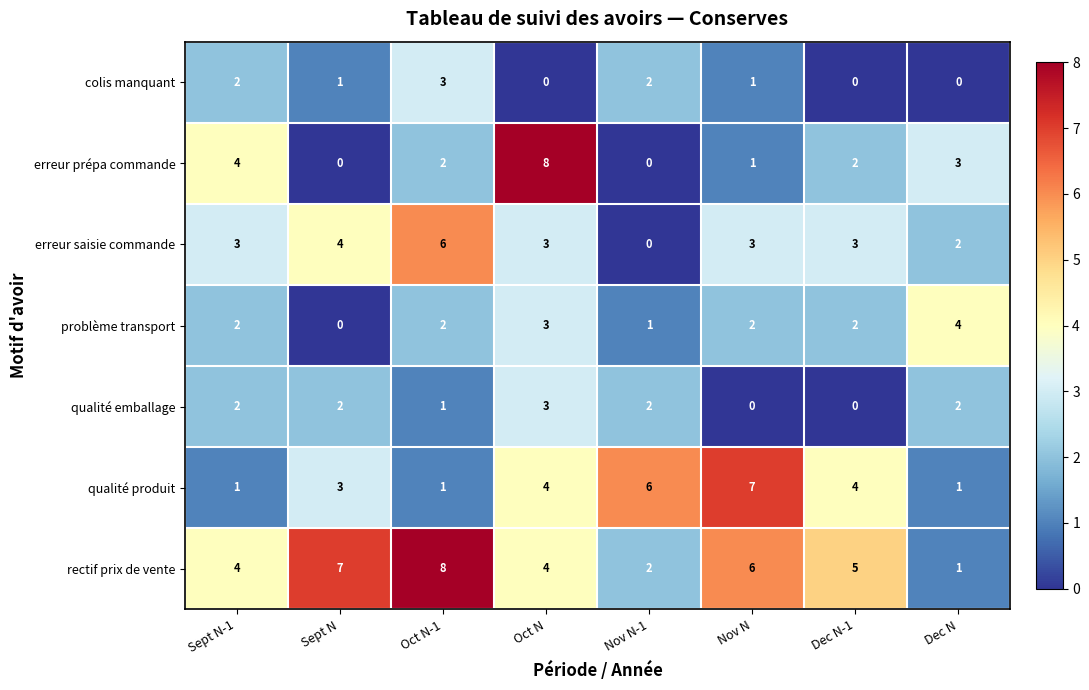

What is the maximum value for erreur prépa commande?

8